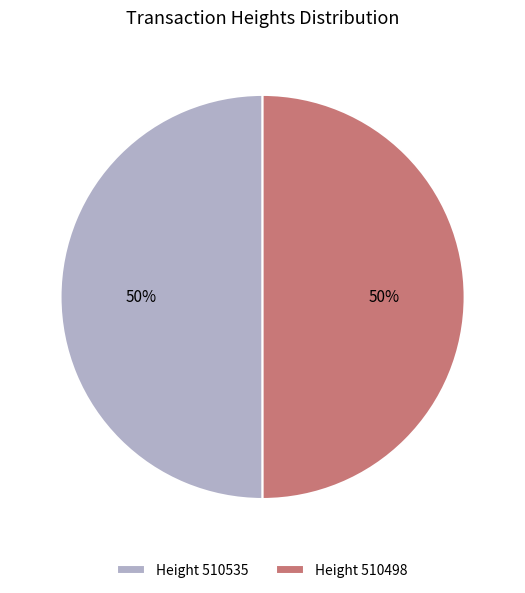

Approximately how many times larger is the value at Height 510498 compared to Height 510535?

1.0